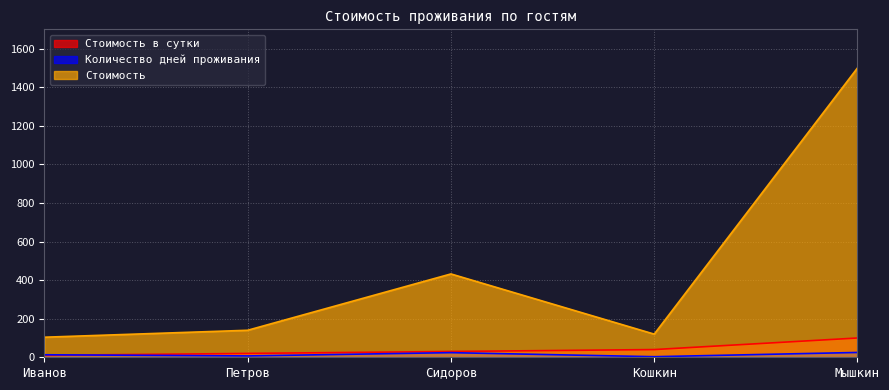

Is it true that Стоимость в сутки equals 10 at Иванов?

True